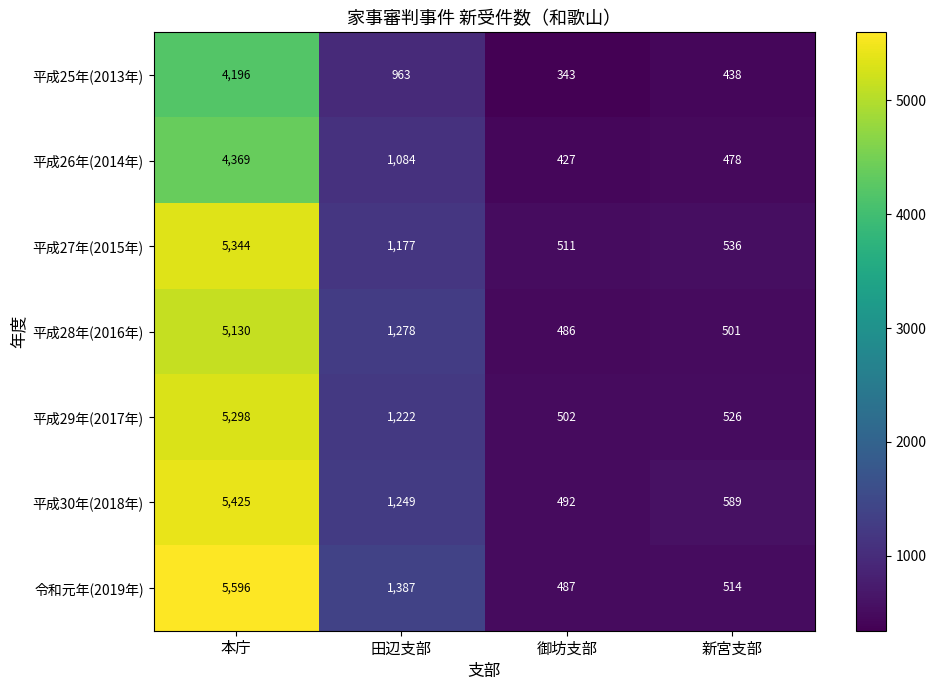

What is the minimum value shown in the chart?

343